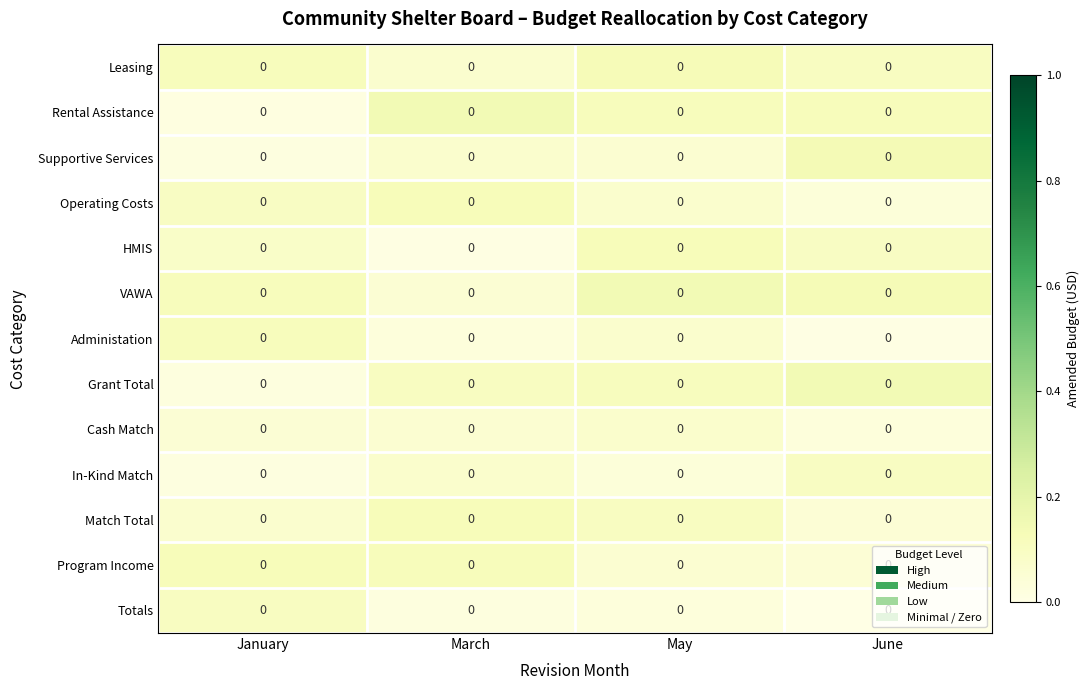

Reading right to left, what are all the values shown in this chart?

Leasing: June=0.0	May=0.0	March=0.0	January=0.0
Rental Assistance: June=0.0	May=0.0	March=0.0	January=0.0
Supportive Services: June=0.0	May=0.0	March=0.0	January=0.0
Operating Costs: June=0.0	May=0.0	March=0.0	January=0.0
HMIS: June=0.0	May=0.0	March=0.0	January=0.0
VAWA: June=0.0	May=0.0	March=0.0	January=0.0
Administation: June=0.0	May=0.0	March=0.0	January=0.0
Grant Total: June=0.0	May=0.0	March=0.0	January=0.0
Cash Match: June=0.0	May=0.0	March=0.0	January=0.0
In-Kind Match: June=0.0	May=0.0	March=0.0	January=0.0
Match Total: June=0.0	May=0.0	March=0.0	January=0.0
Program Income: June=0.0	May=0.0	March=0.0	January=0.0
Totals: June=0.0	May=0.0	March=0.0	January=0.0